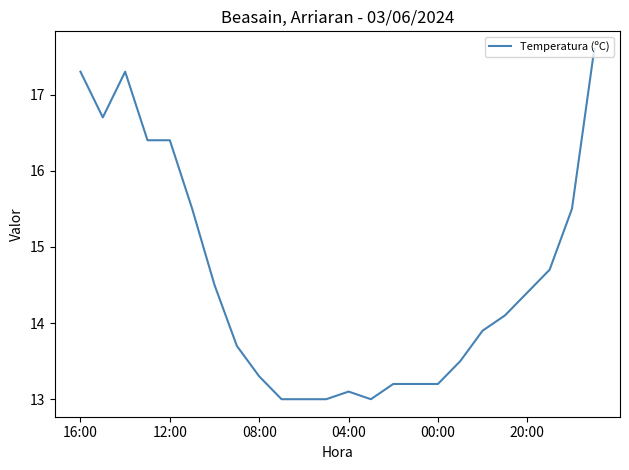

How many values are below 14?

12